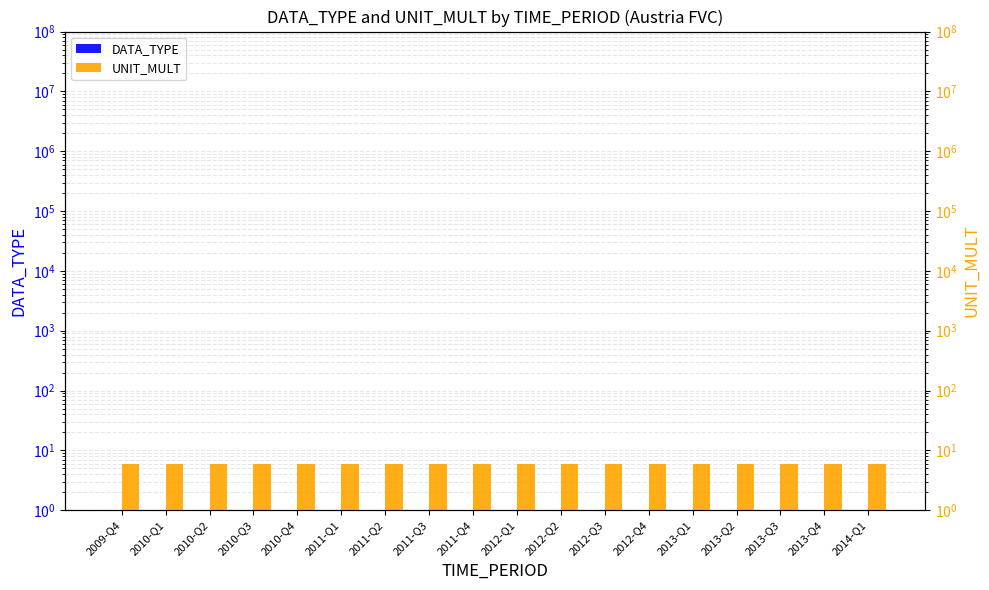

At 2012-Q3, list the series in order from largest to smallest.

UNIT_MULT, DATA_TYPE